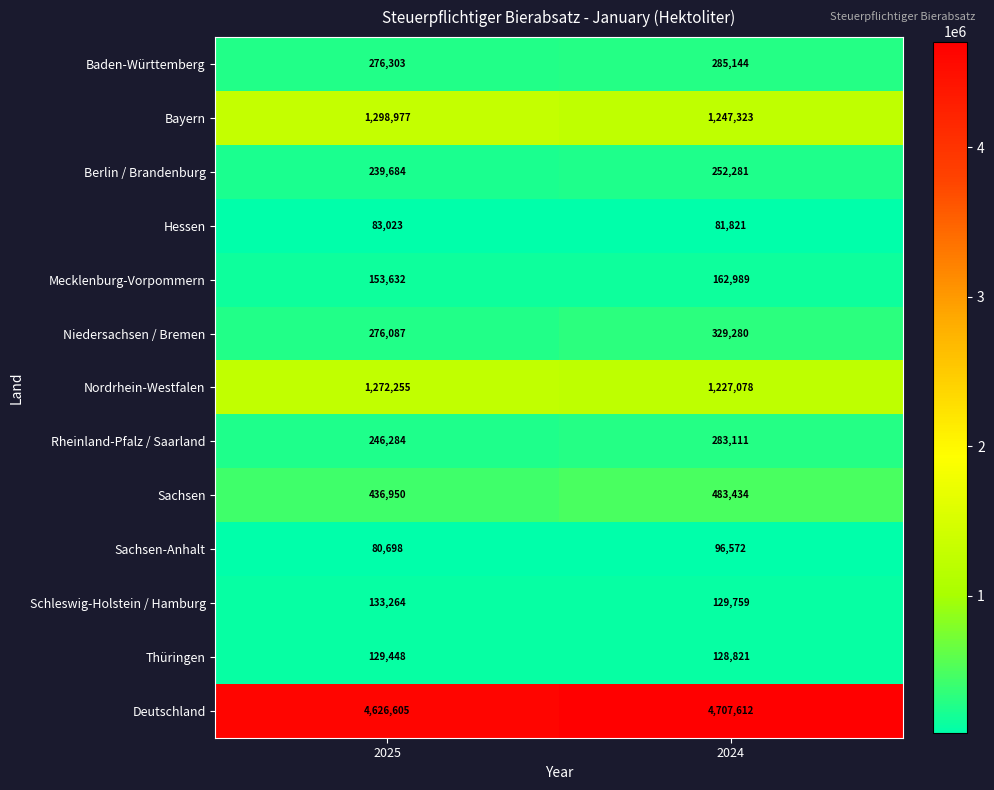

What is the smallest value displayed?

80698